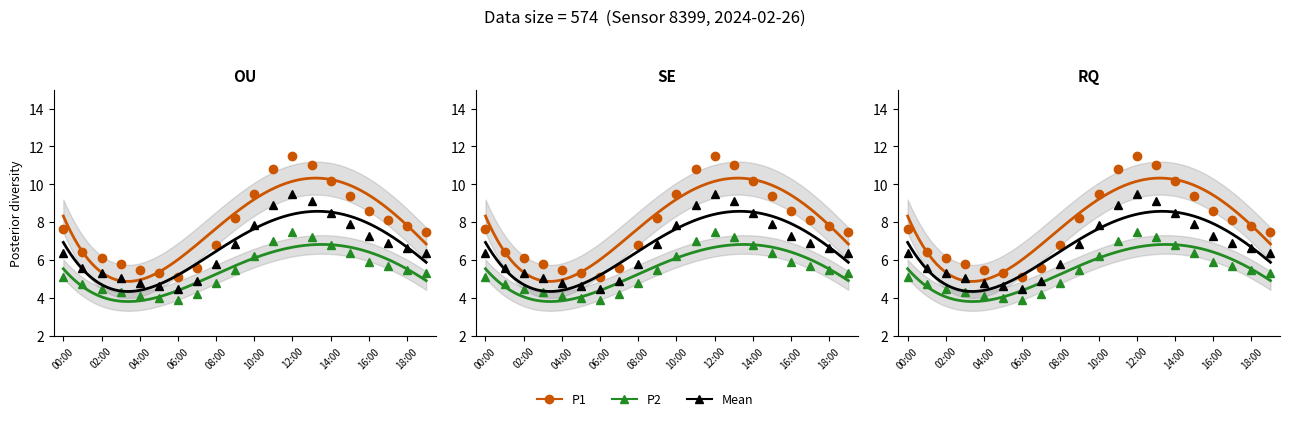

Which series changed the most between 06:00 and 09:00?

P1